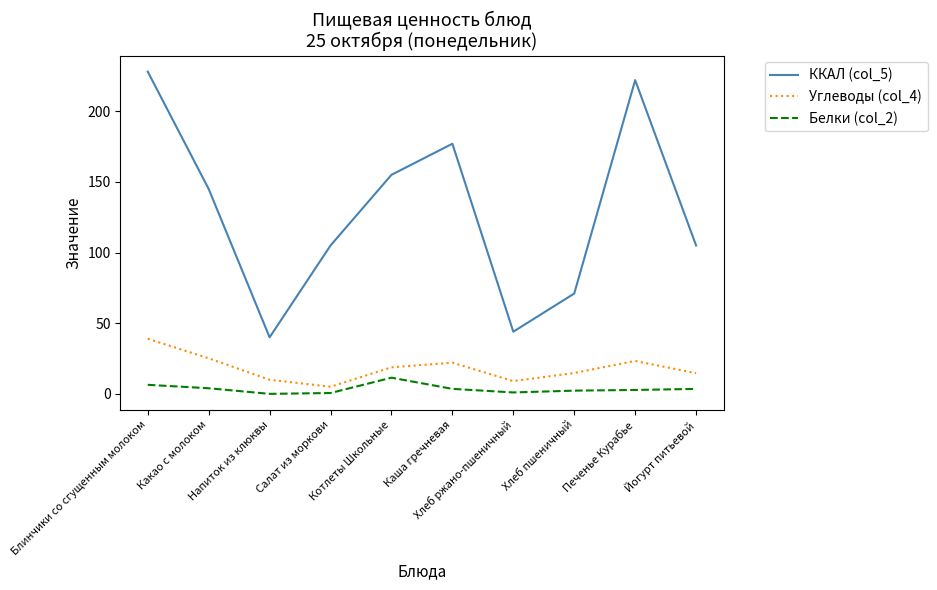

Which series has the largest range (max minus min)?

ККАЛ (col_5)